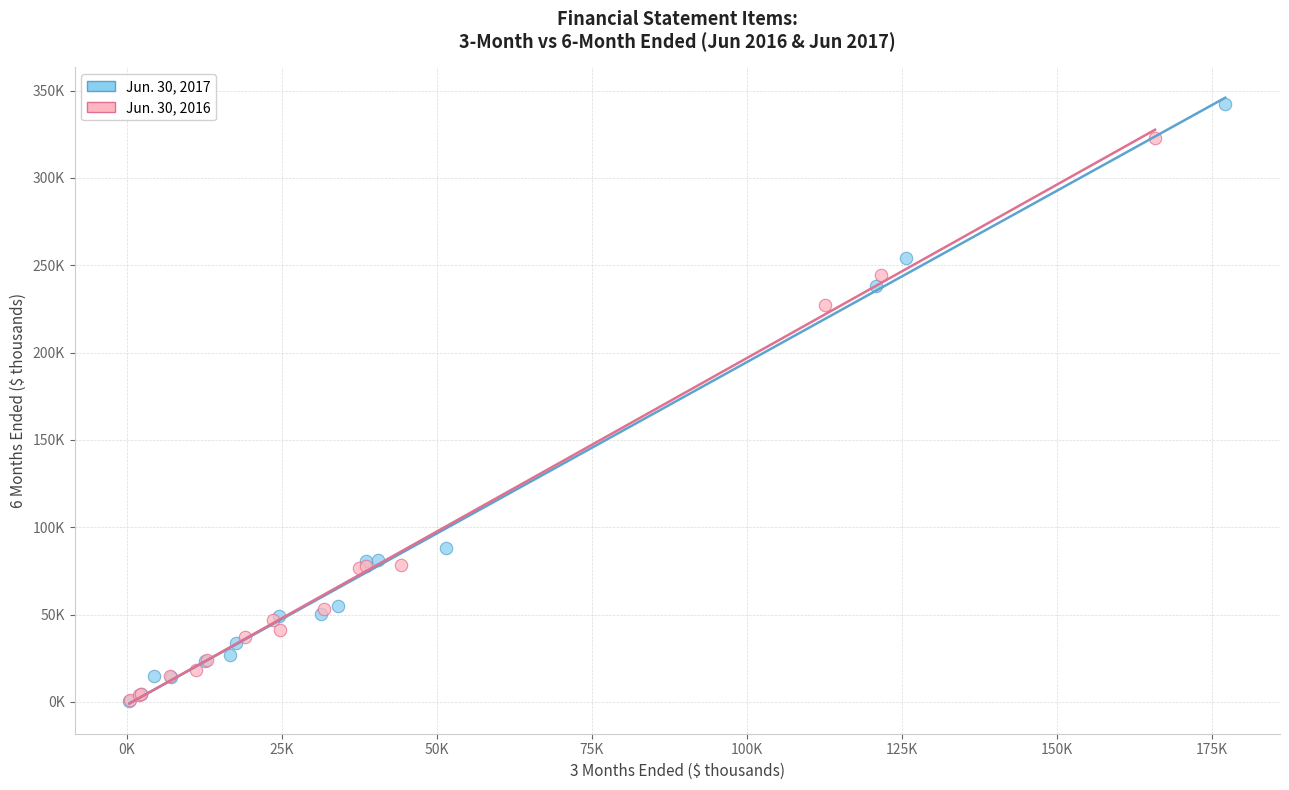

What are all the series names shown in the legend?

Jun. 30, 2017, Jun. 30, 2016